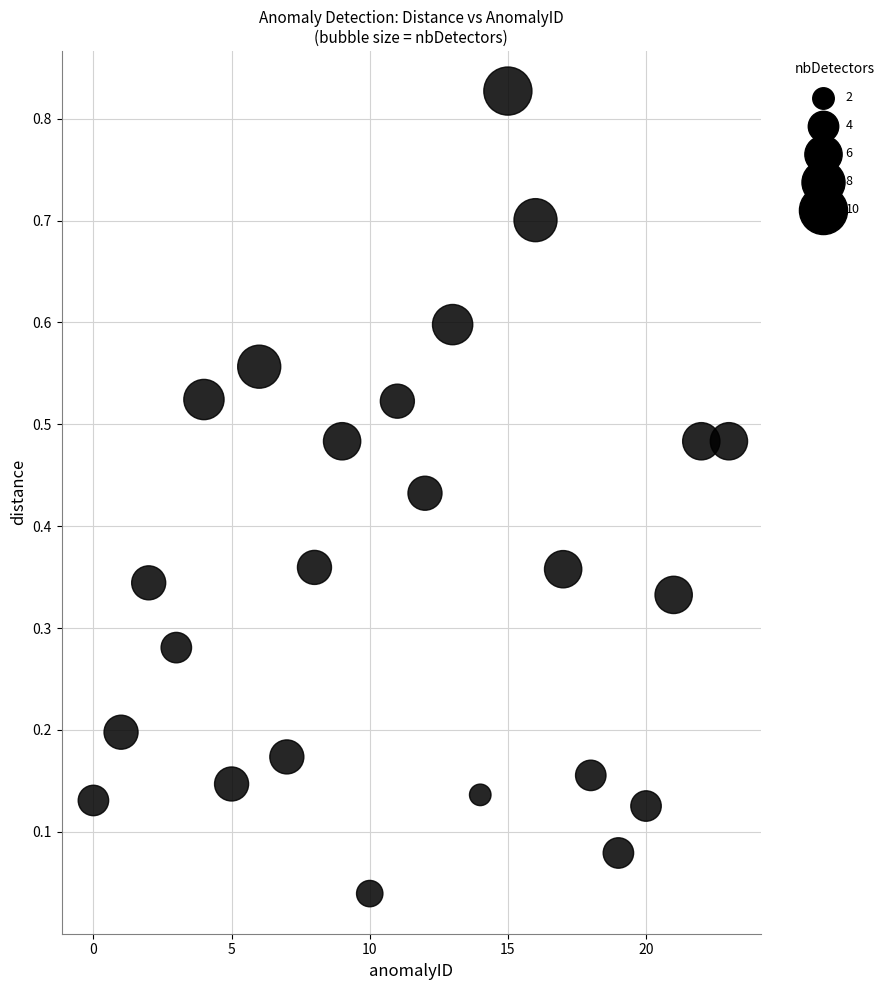

How many data points are displayed?

24